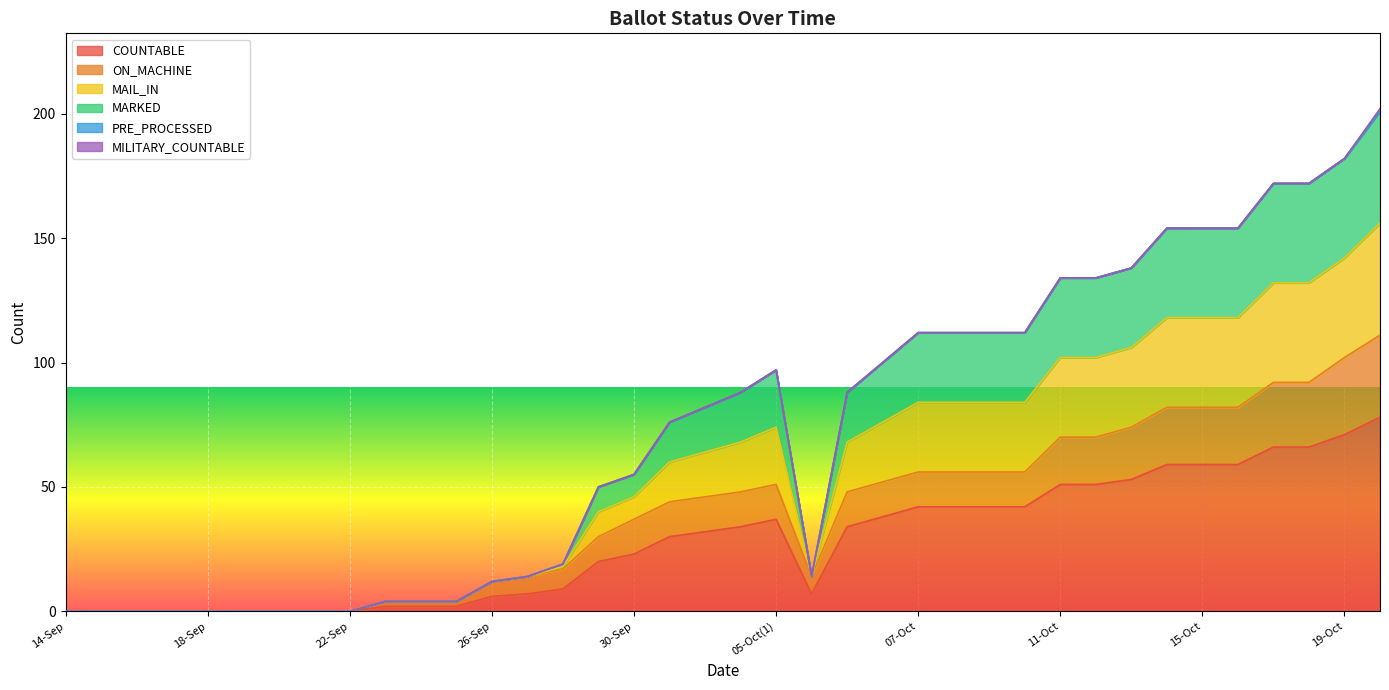

Does the chart display data point markers on the line(s)?

No